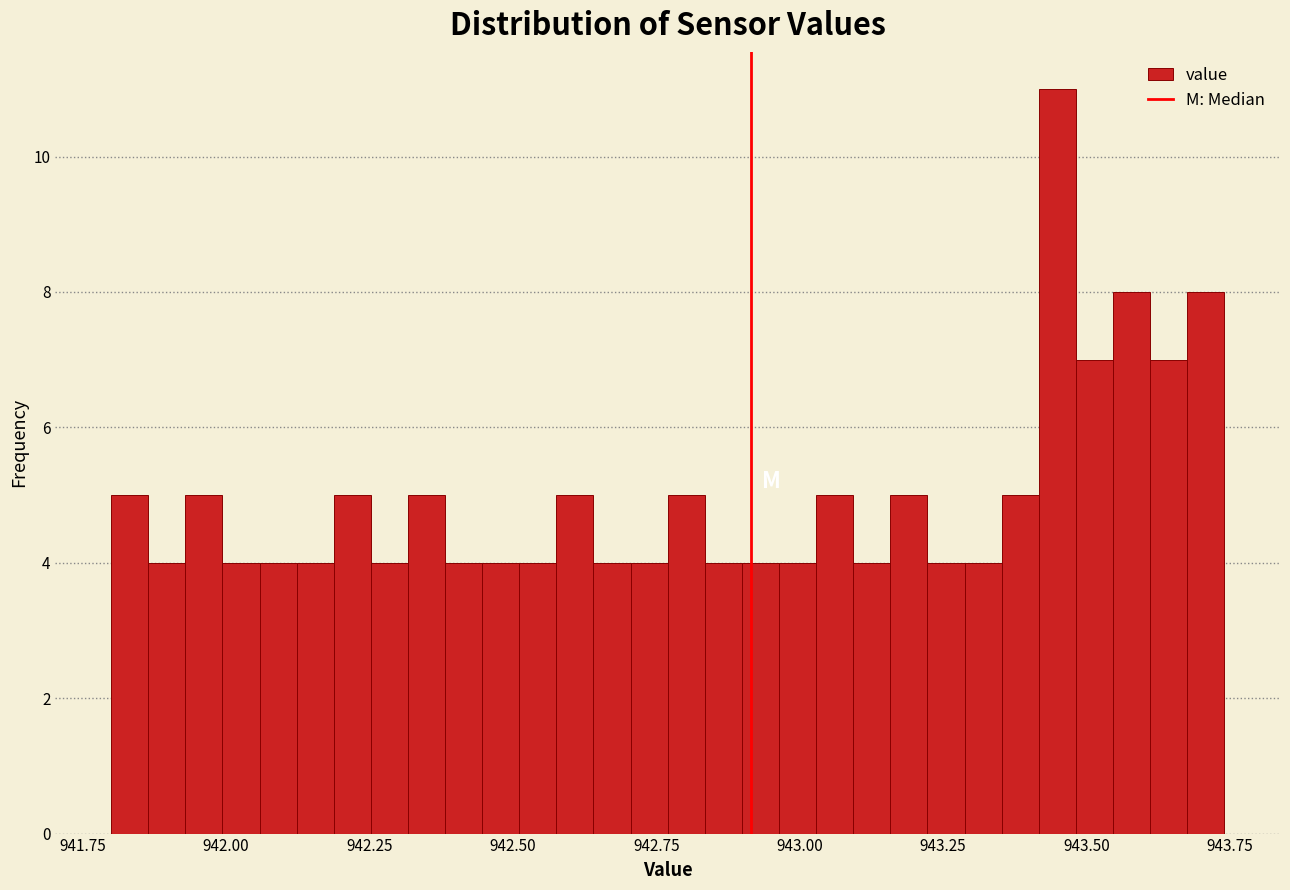

Read against the x-axis, roughly where is the centre of the tallest bar?

943.45